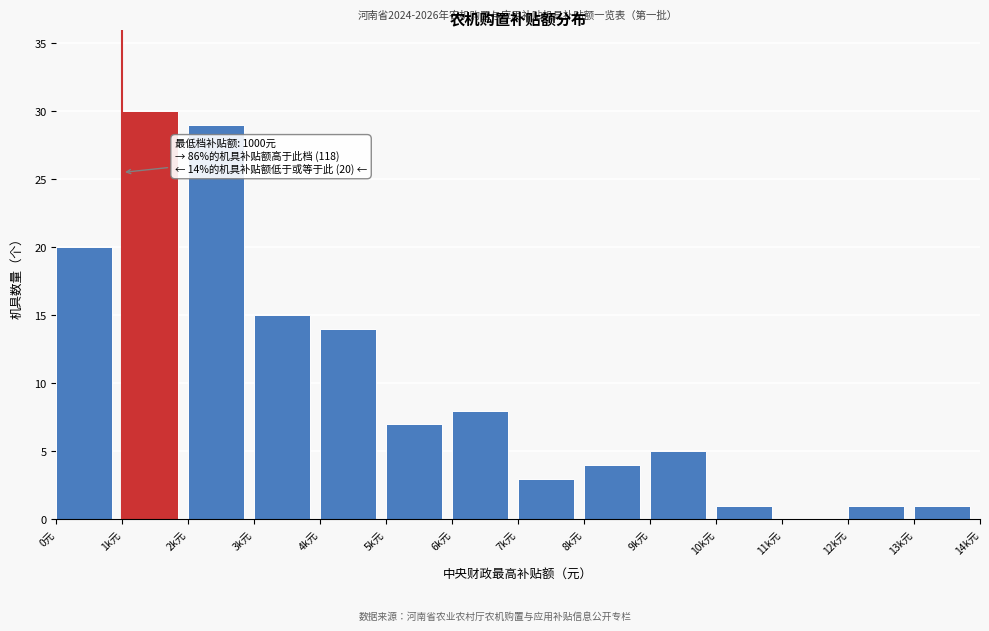

Reading right to left, what are all the values shown in this chart?

13k元=1	12k元=1	11k元=0	10k元=1	9k元=5	8k元=4	7k元=3	6k元=8	5k元=7	4k元=14	3k元=15	2k元=29	1k元=30	0元=20